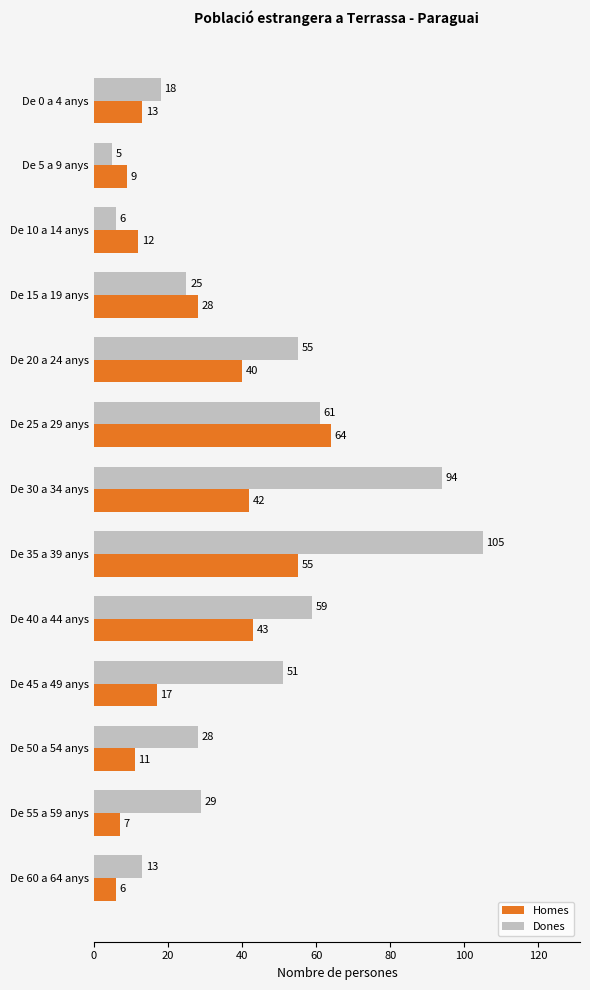

True or false: Homes has a value of 7 at De 55 a 59 anys.

True